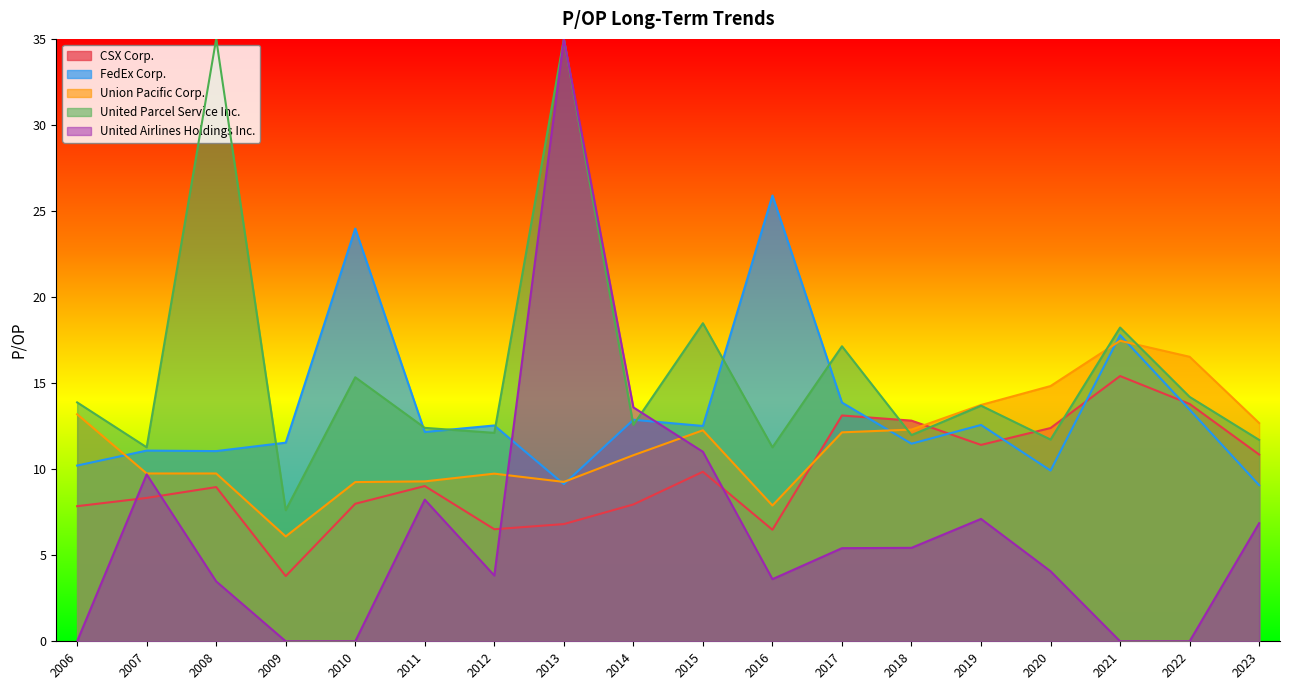

What is the sum of all Union Pacific Corp. values?

206.9